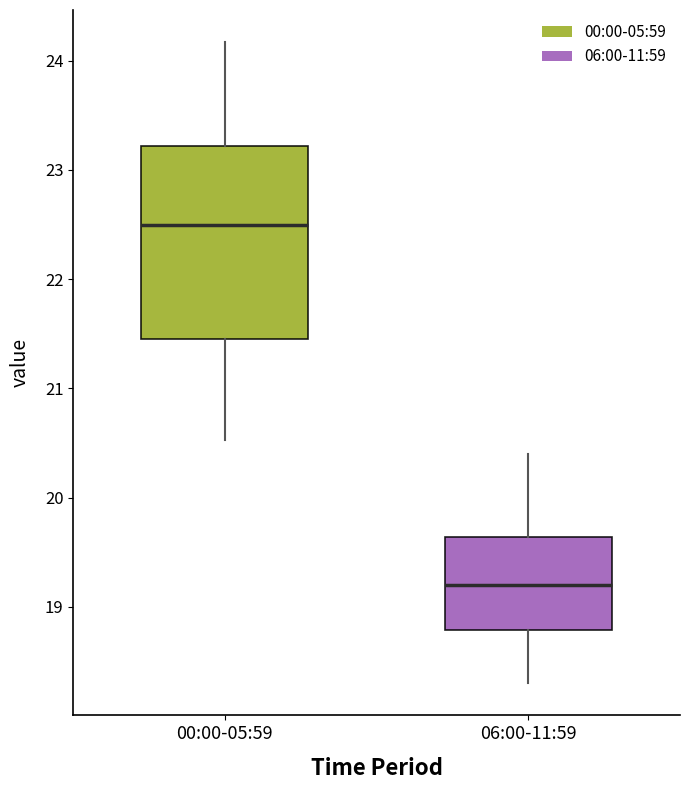

Which box has the highest median line?

00:00-05:59